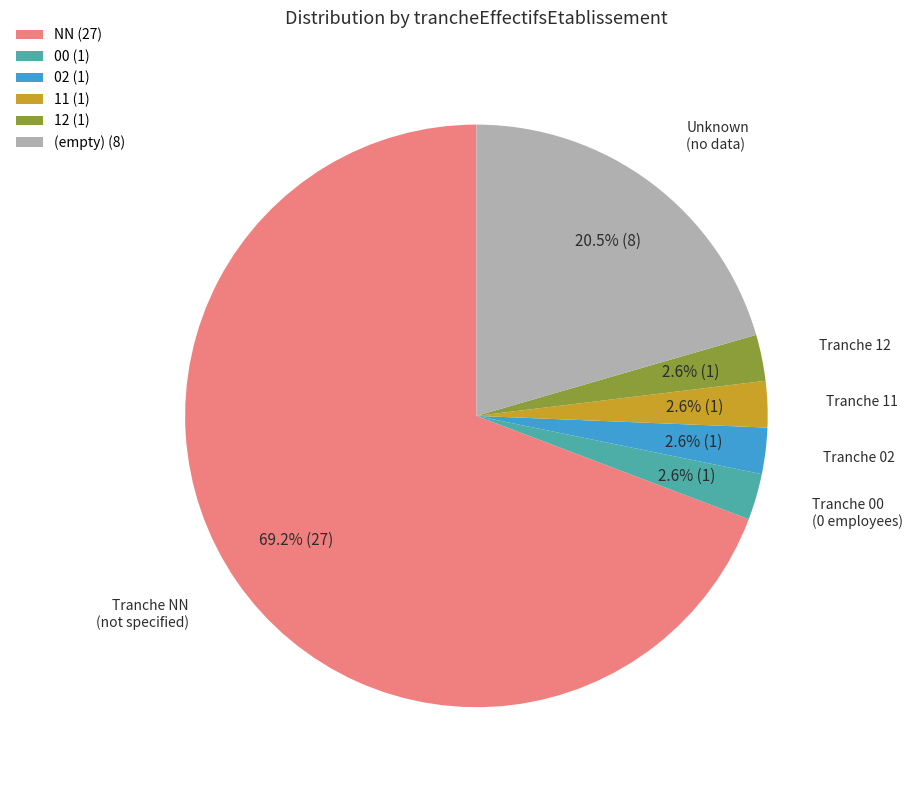

What is the ratio of the value at 12 (1) to the value at 11 (1)?

1.0